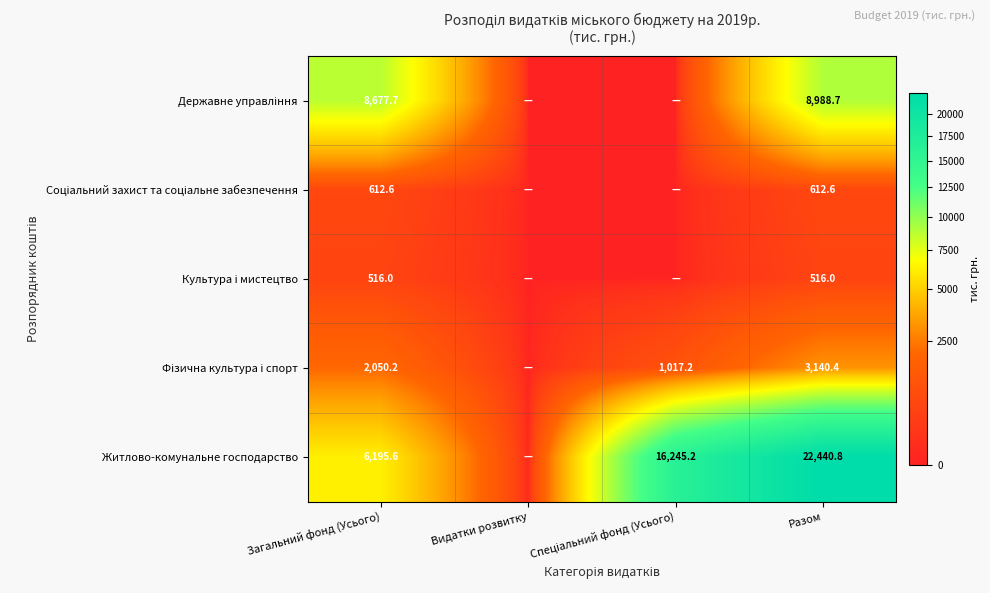

How many categories are shown in the chart?

4